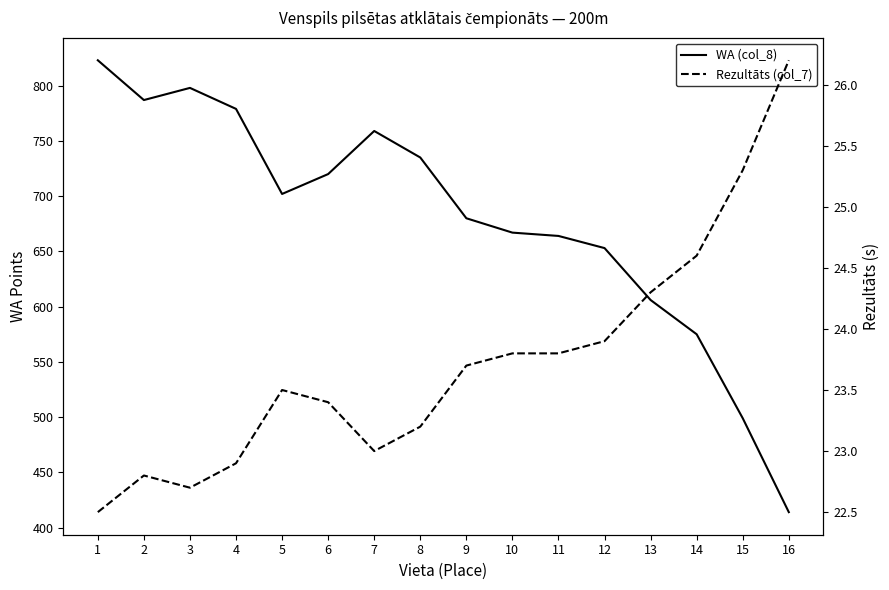

What is the difference between the maximum and minimum values in the Rezultāts (col_7) series?

3.7